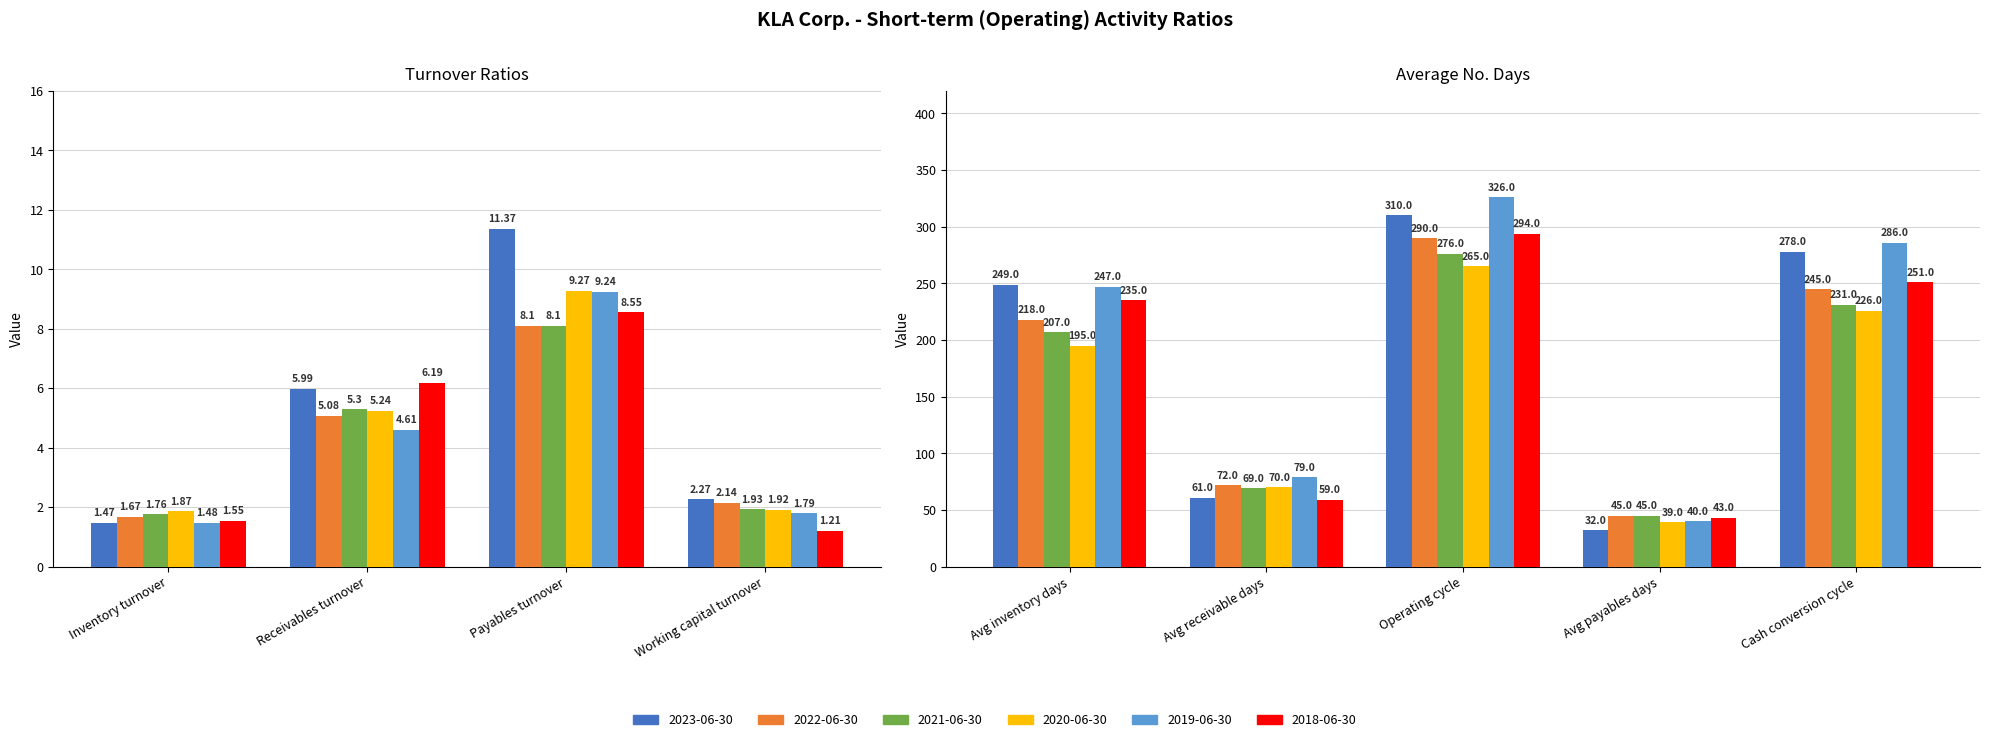

What is the difference between the highest and lowest values at Working capital turnover?

1.1